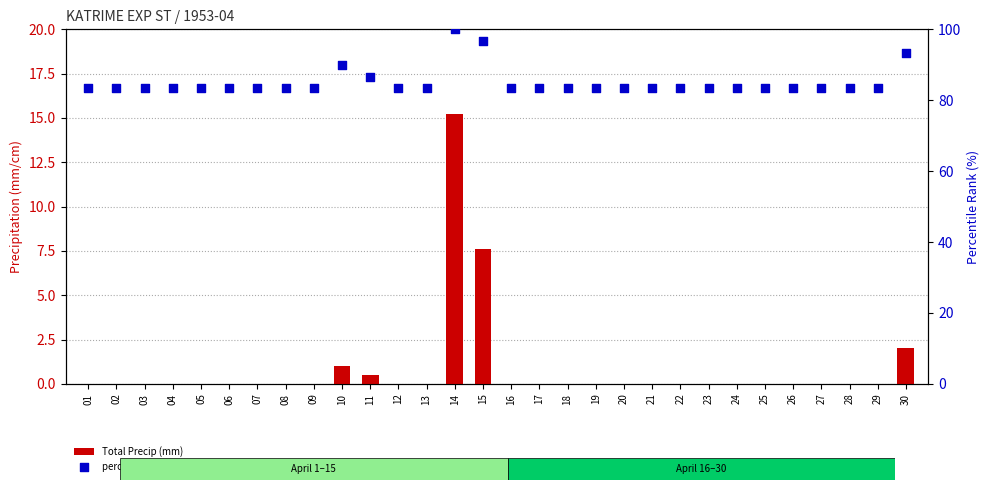

At how many categories does at least one series exceed 42?

30